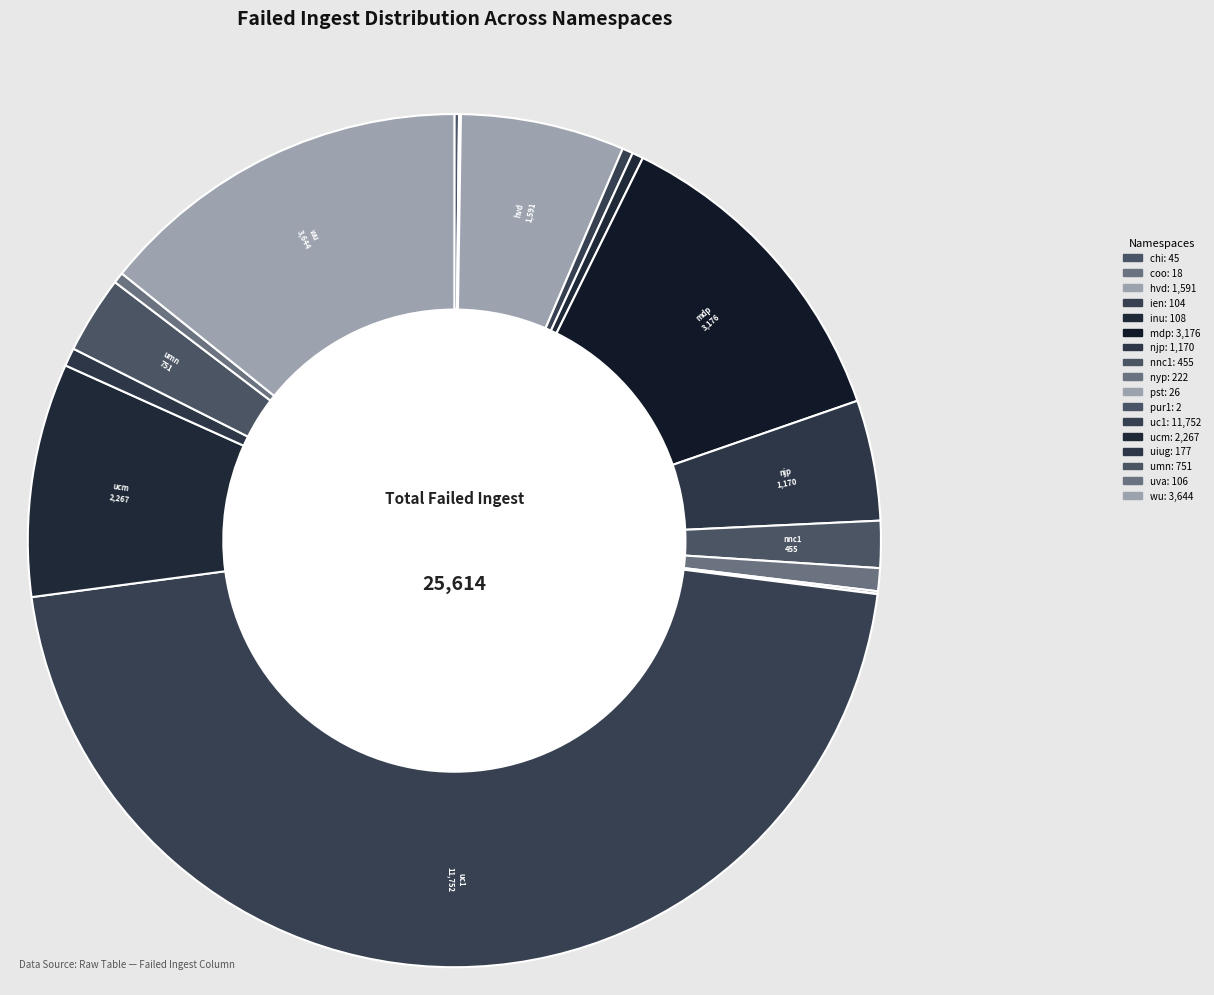

What percentage do chi and pst together represent?

0.3%